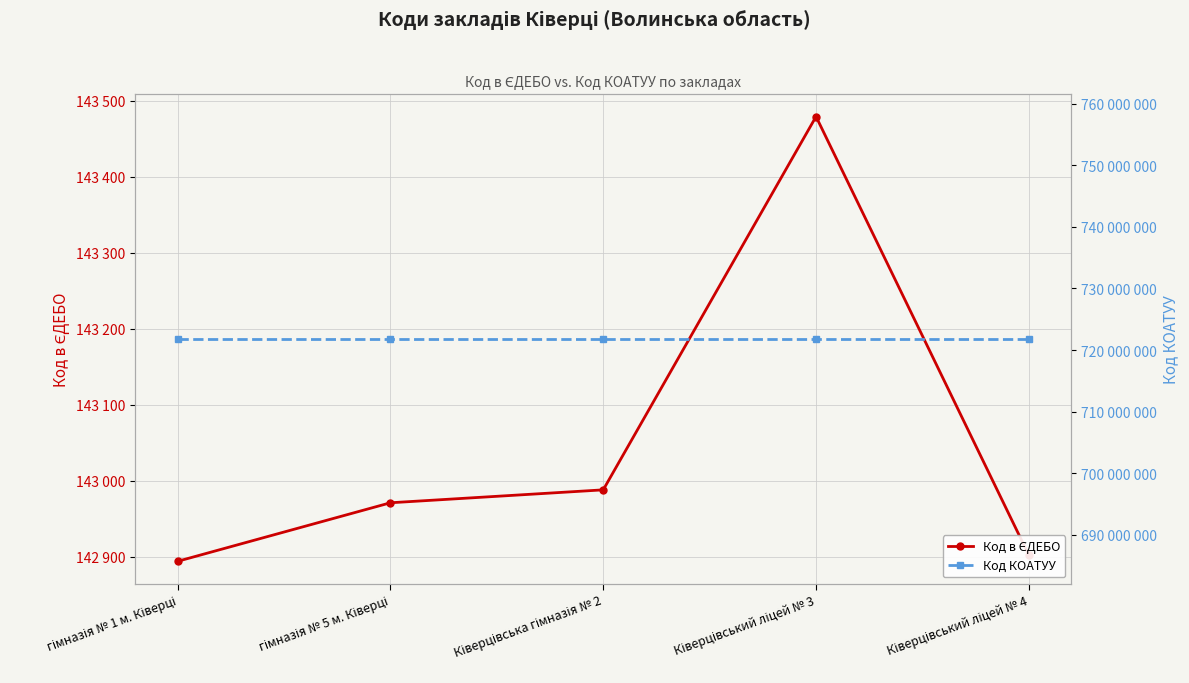

Does the chart display data point markers on the line(s)?

Yes